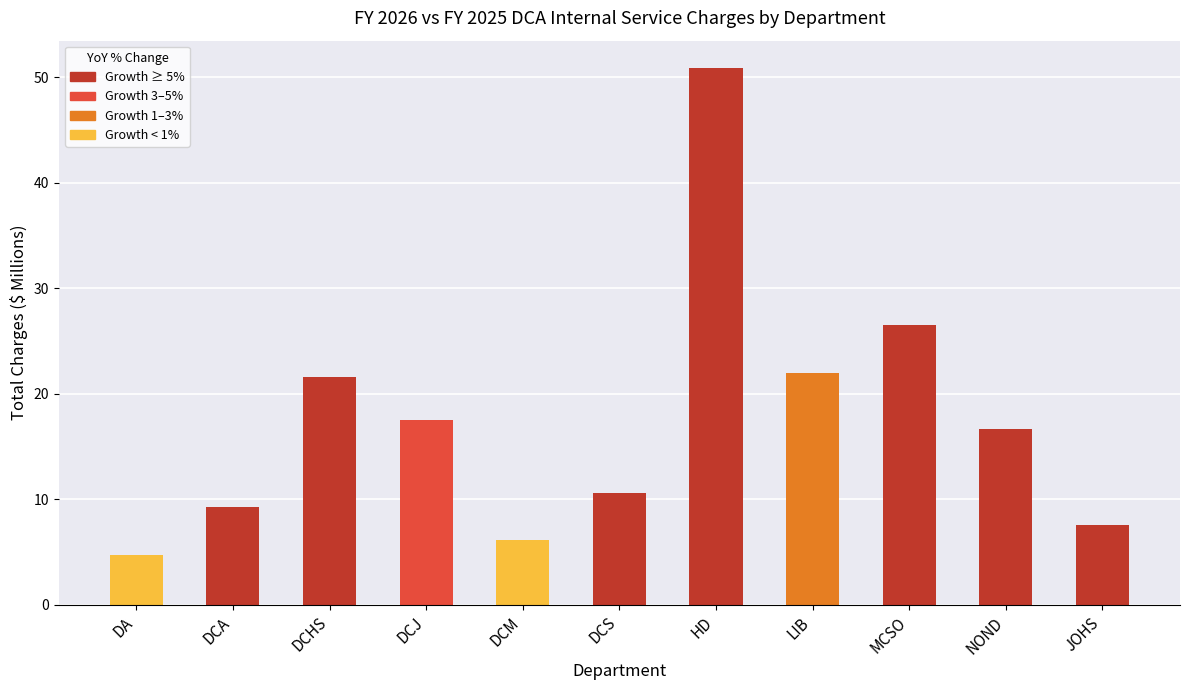

Which has a higher value, NOND or MCSO?

MCSO